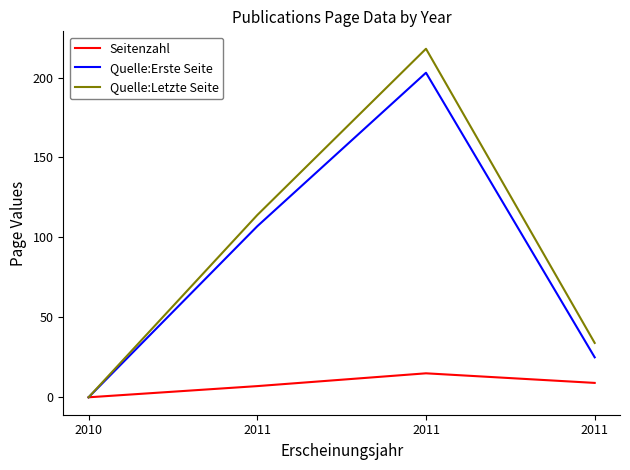

Is it true that Quelle:Letzte Seite equals 0 at 2010?

True